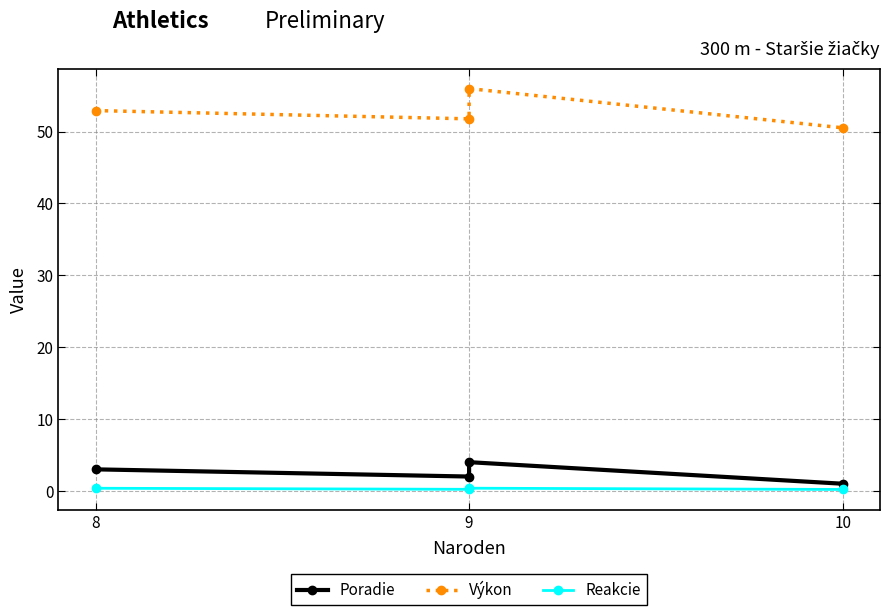

True or false: Reakcie has more than 2 interior local peaks.

False